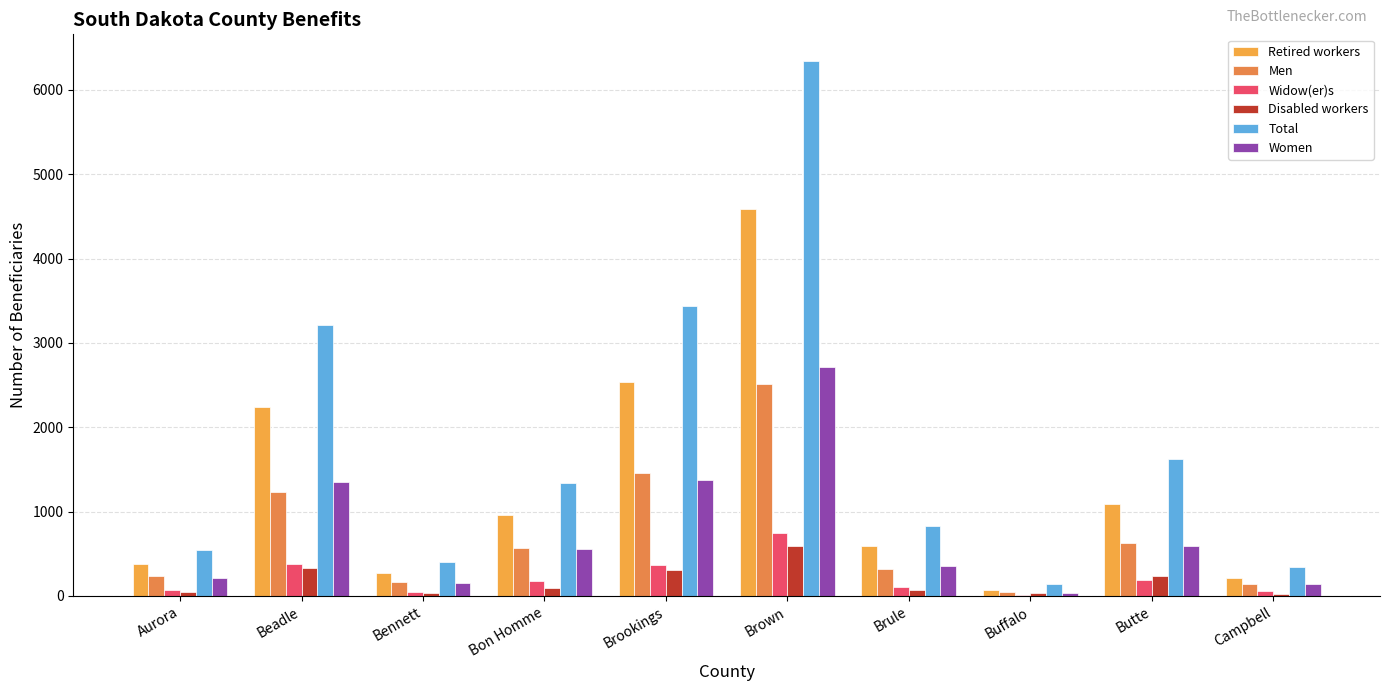

What is the maximum value shown in the chart?

6342